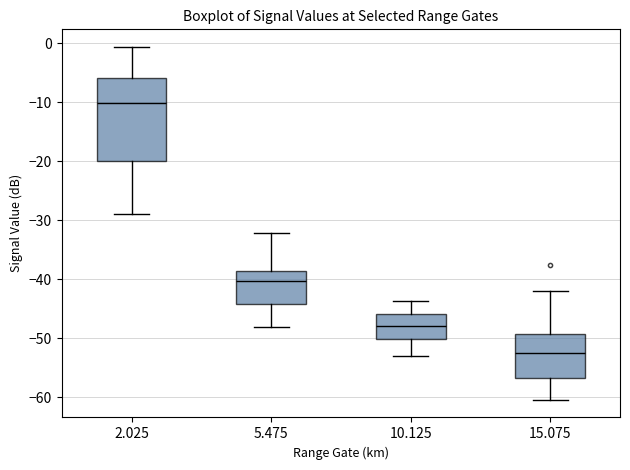

Which box has the lowest median line?

15.075